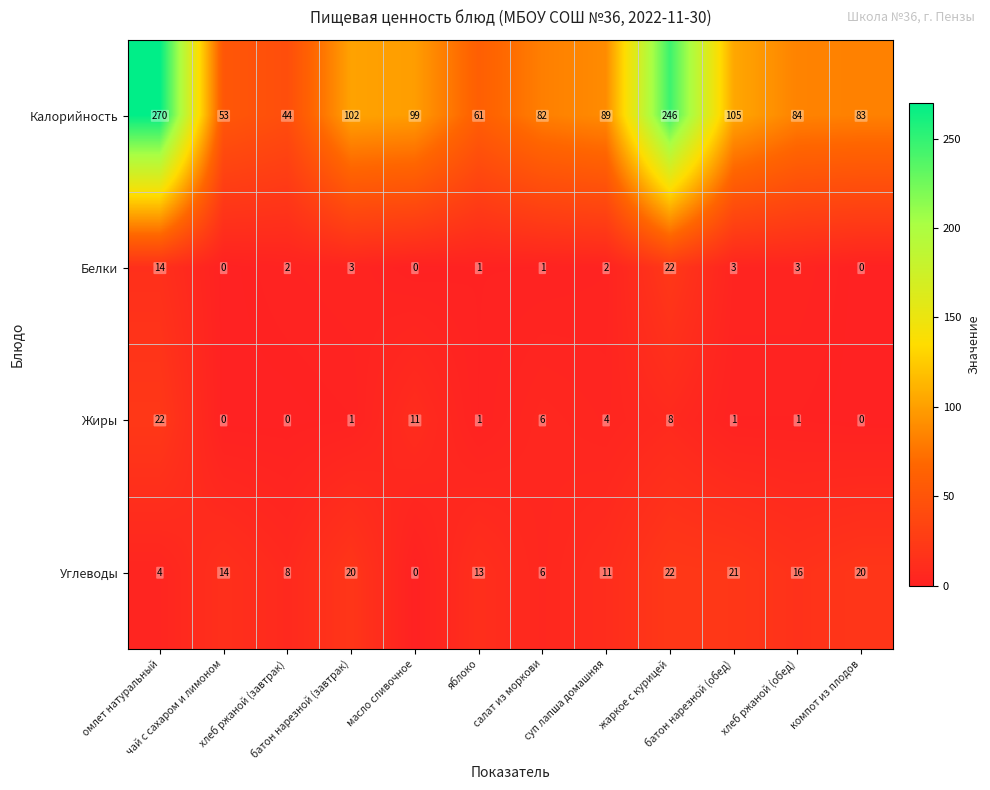

What is the highest value of the Жиры series?

22